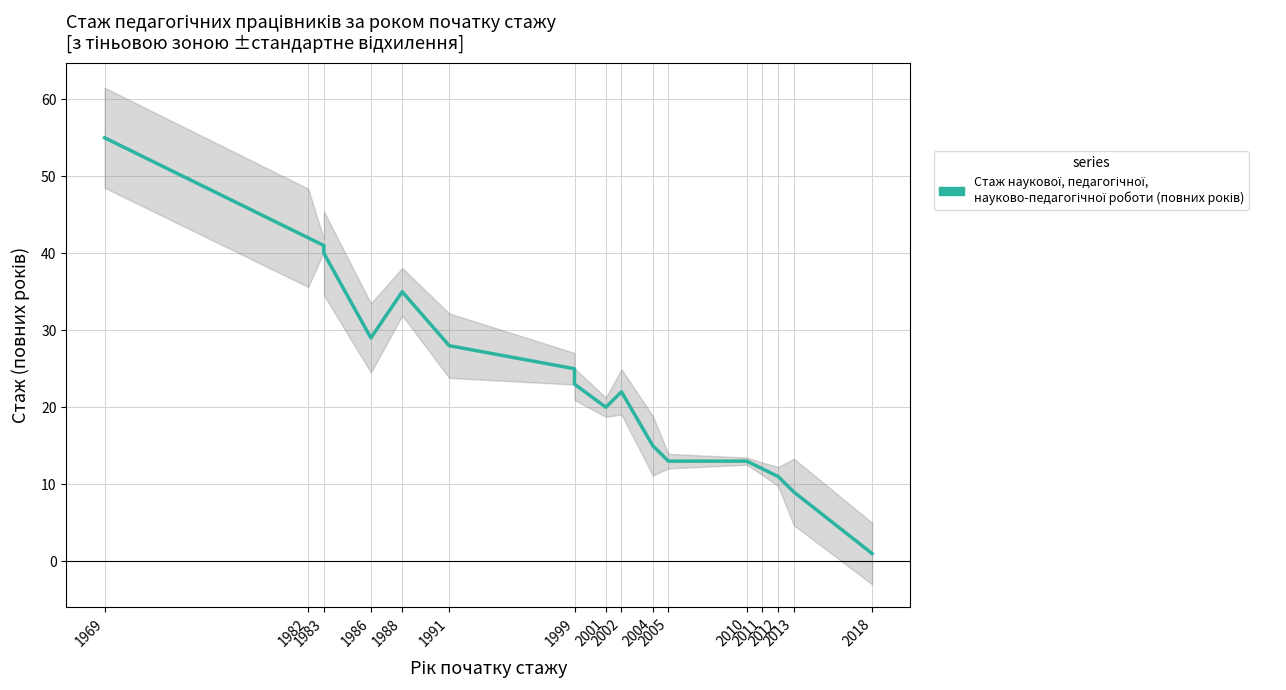

How many interior local valleys (lower than both neighbors) does the data have?

2